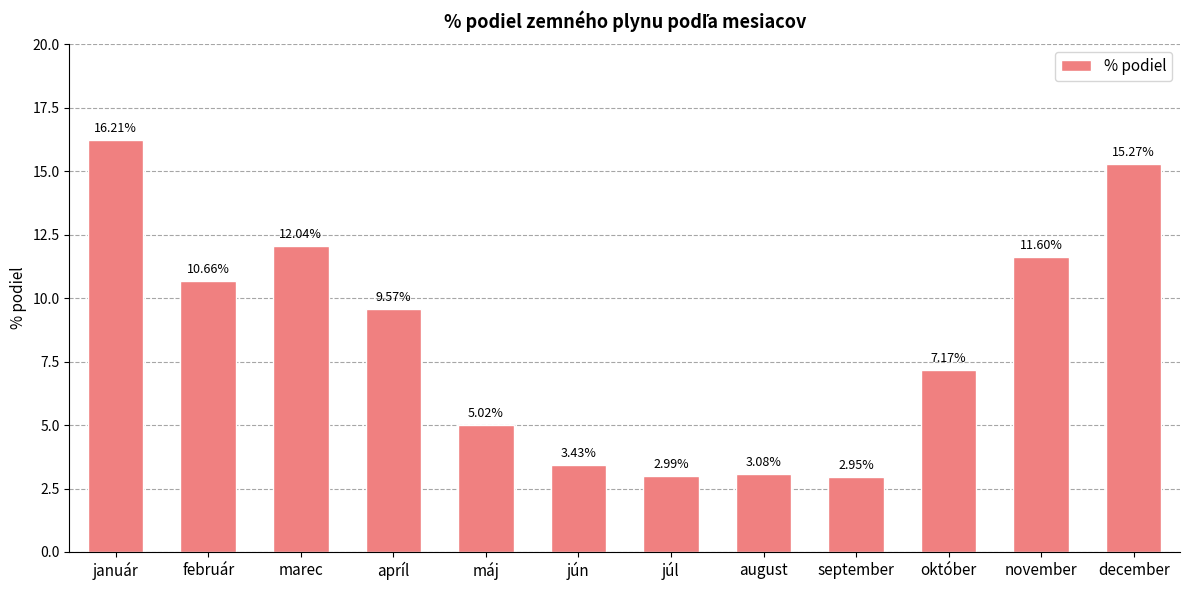

Which label corresponds to the largest value in the chart?

január